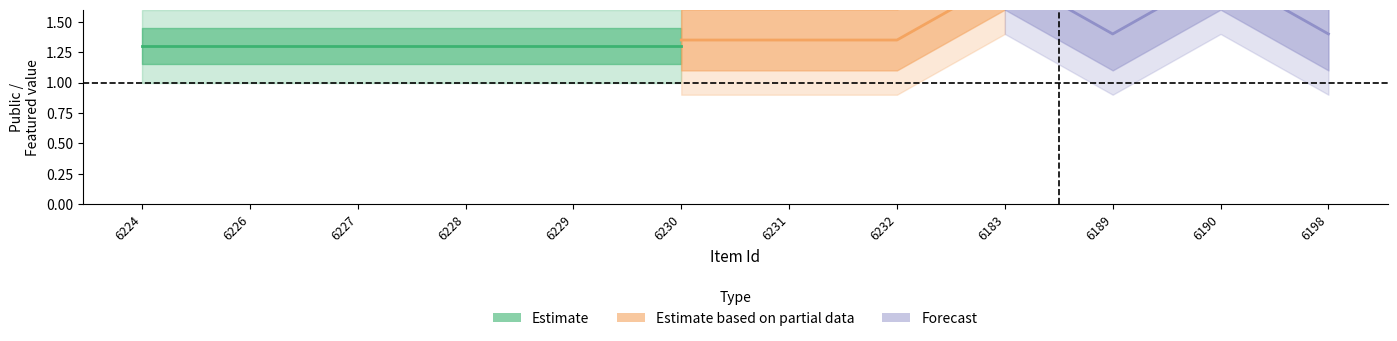

How many lines are shown in the chart?

2